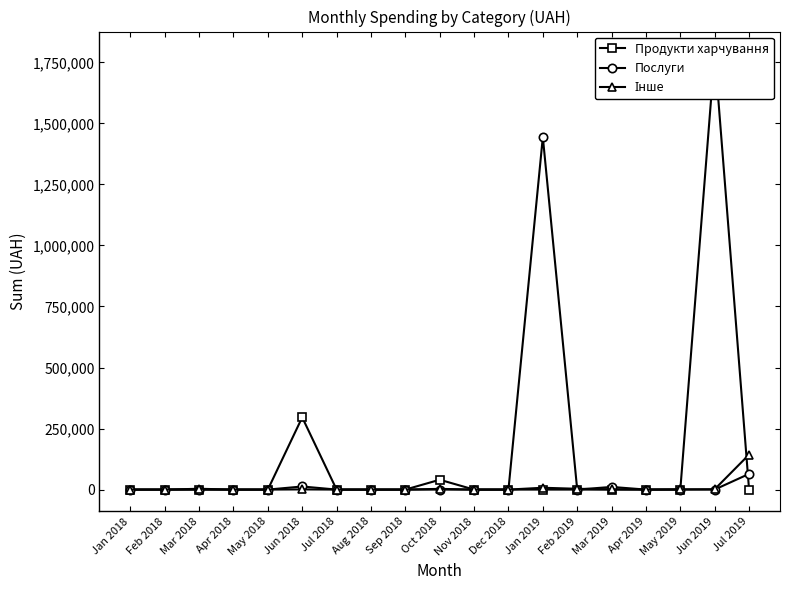

Which label corresponds to the largest value in the chart?

Jun 2019